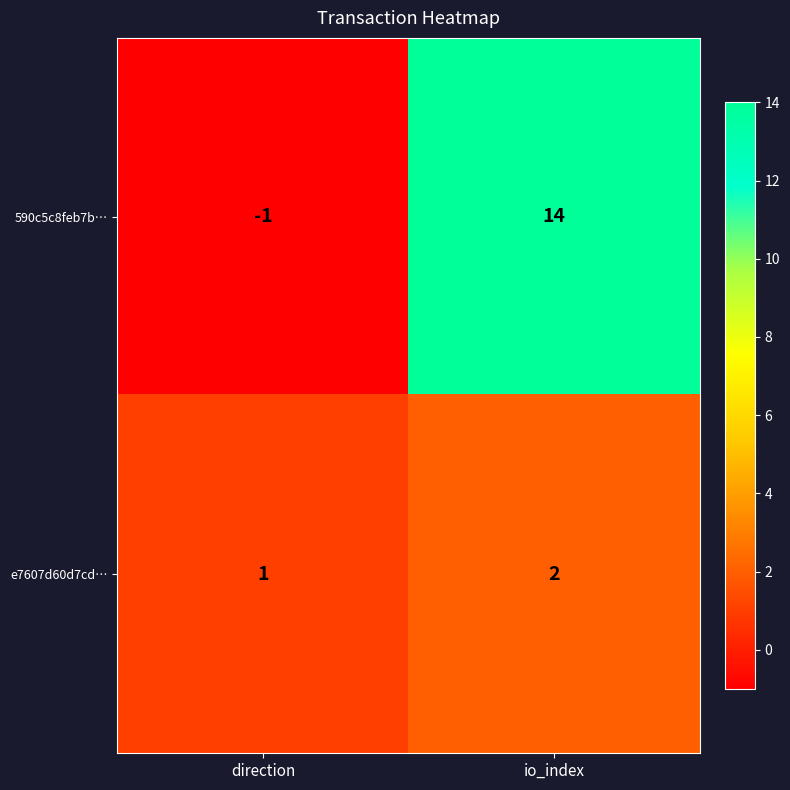

How many positive values does the 590c5c8feb7b… series have?

1